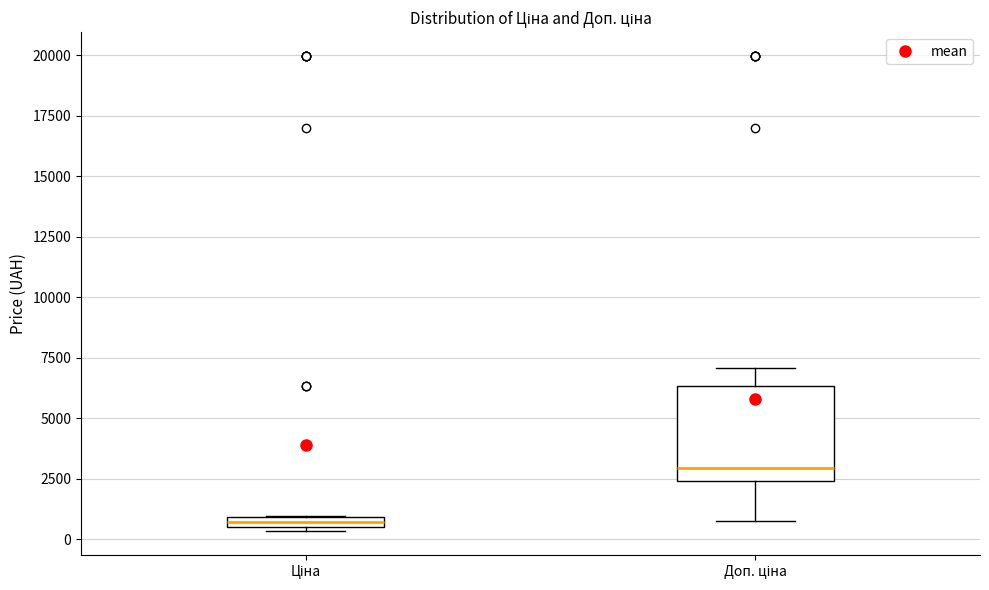

Where is the upper edge of the box for Ціна on the y-axis? The values are not printed on the chart, so give them approximately, as read against the axis.

1000